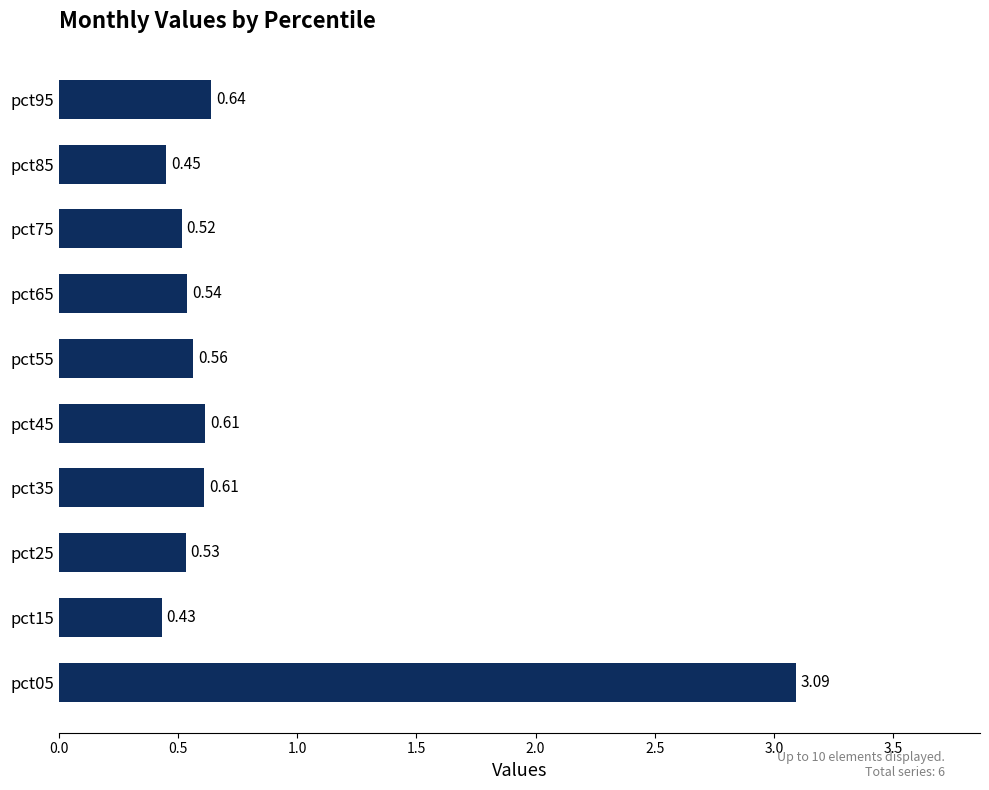

What is the change in value from pct75 to pct95?

+0.1